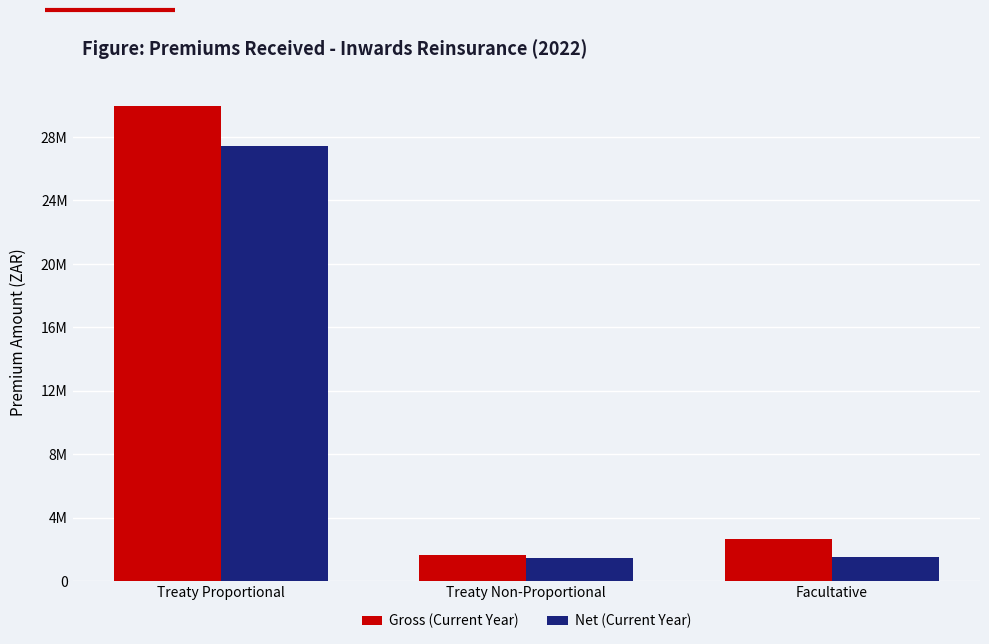

Are the bars horizontal?

No